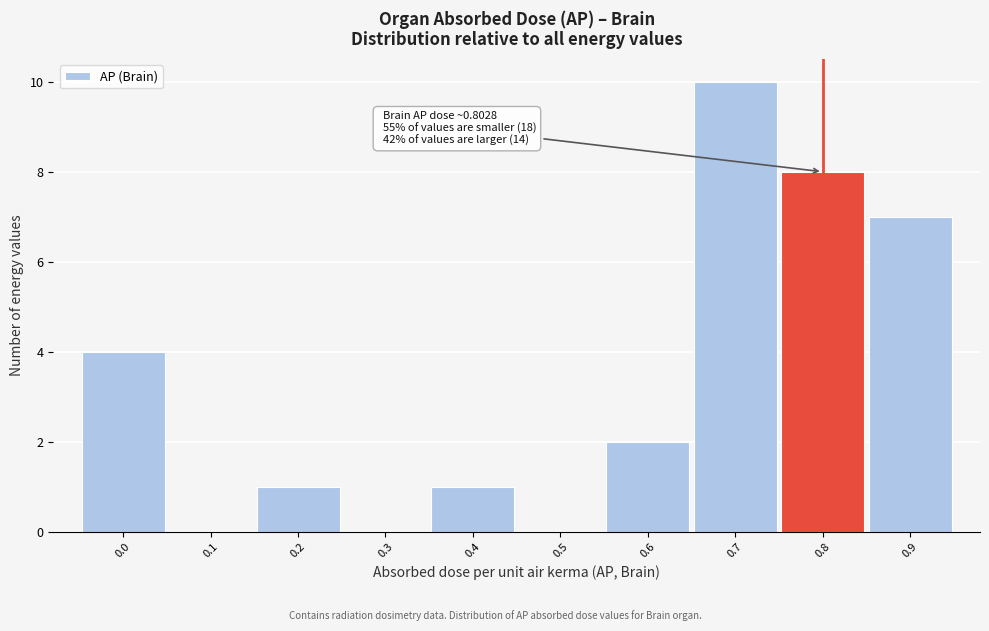

Reading right to left, list all the values displayed in this chart.

0.9=7	0.8=8	0.7=10	0.6=2	0.5=0	0.4=1	0.3=0	0.2=1	0.1=0	0.0=4